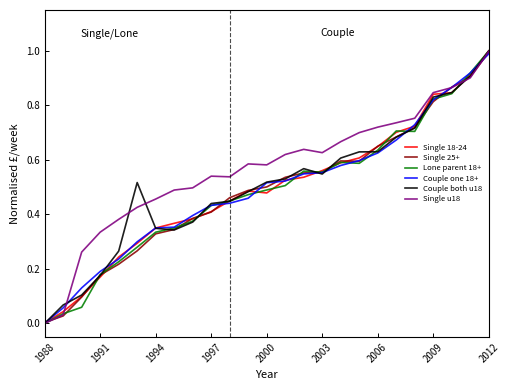

What is the difference between the maximum and minimum values in the Single 18-24 series?

1.0